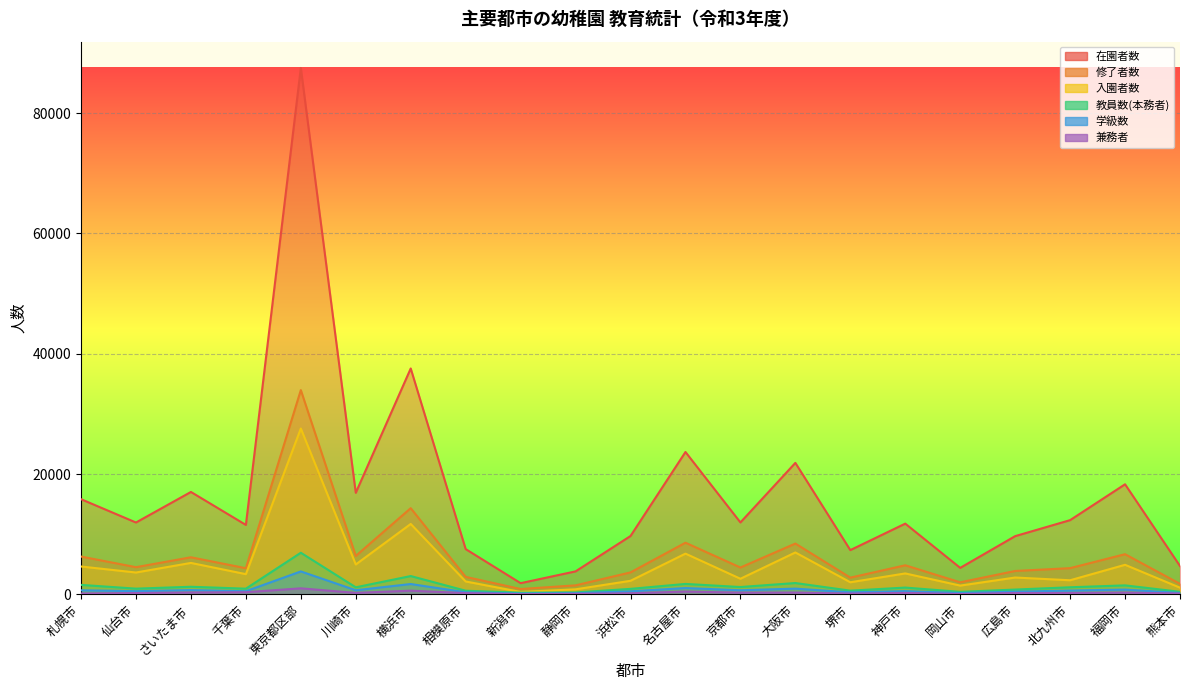

What is the sum of all 修了者数 values?

132625